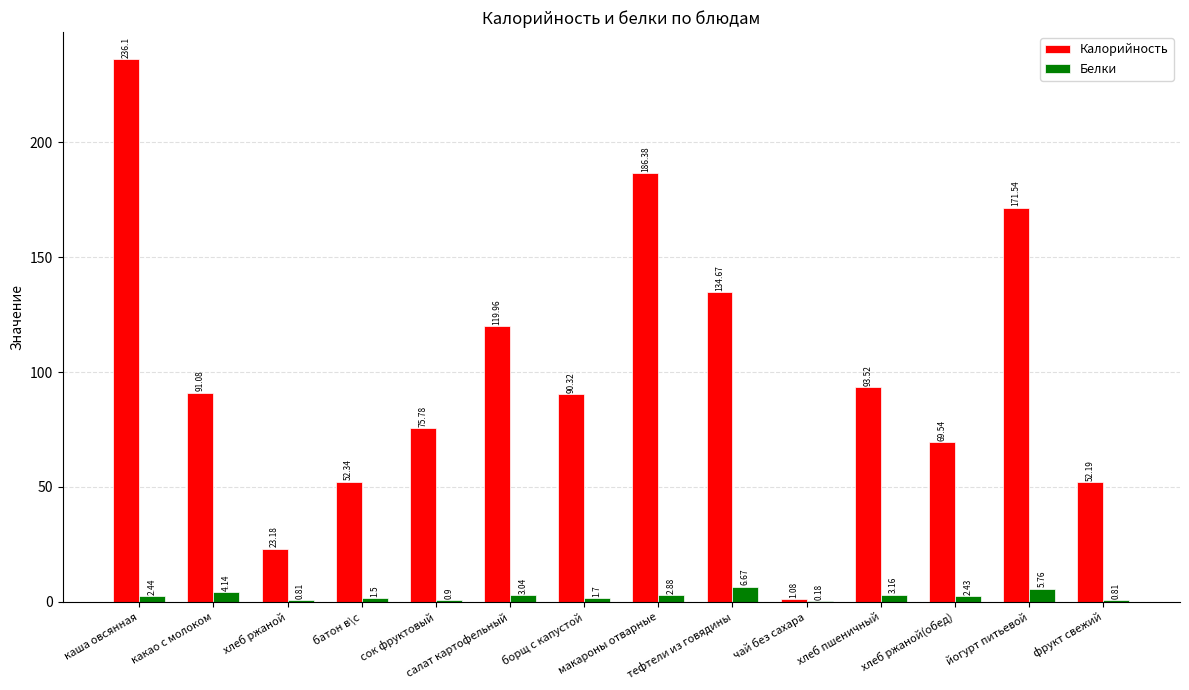

What is the sum of all Калорийность values?

1397.7